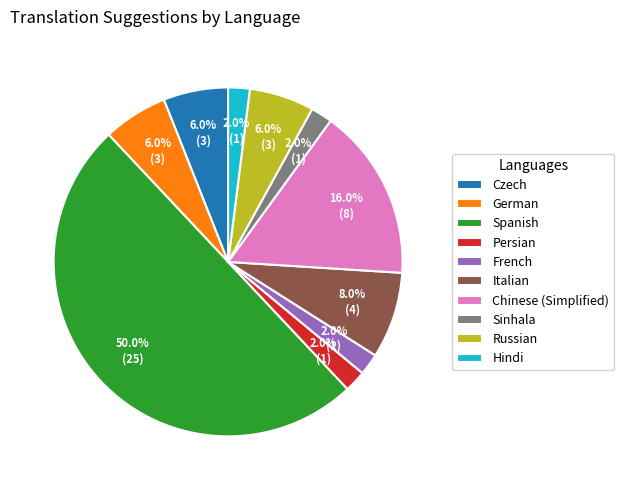

Approximately how many times larger is the value at Persian compared to Chinese (Simplified)?

0.1